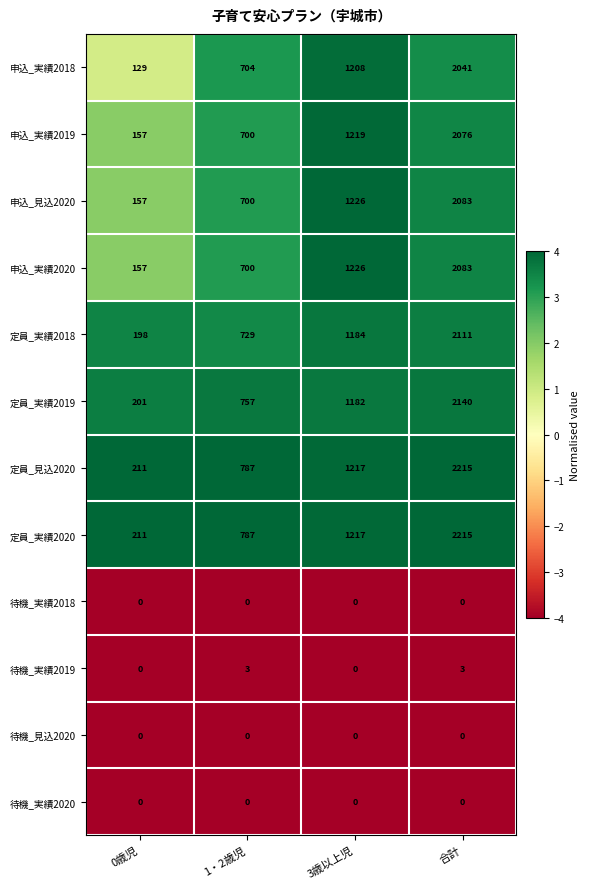

What is the greatest value displayed?

2215